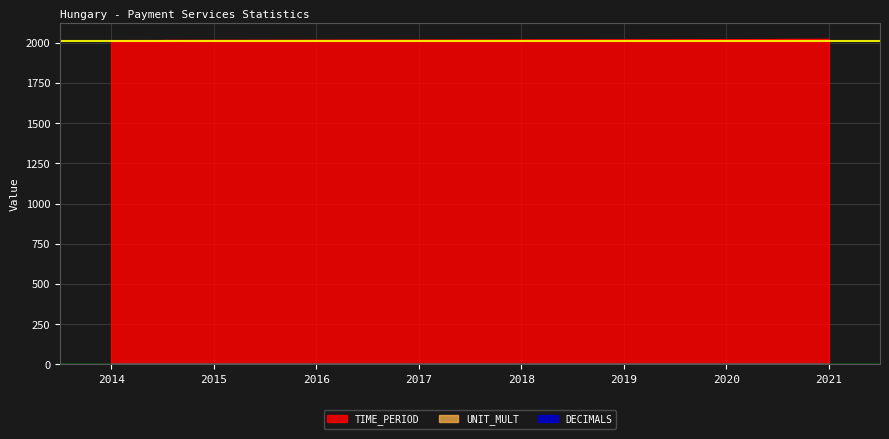

True or false: DECIMALS has more than 1 points higher than both neighbors.

False